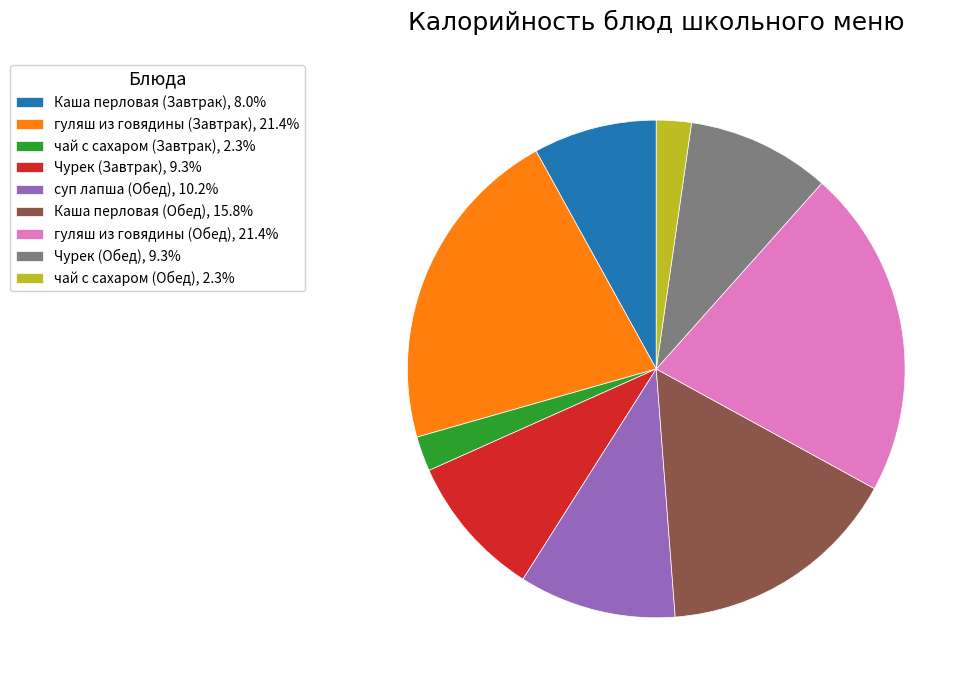

Is the sum of чай с сахаром (Обед), 2.3% and Чурек (Завтрак), 9.3% greater than half?

No